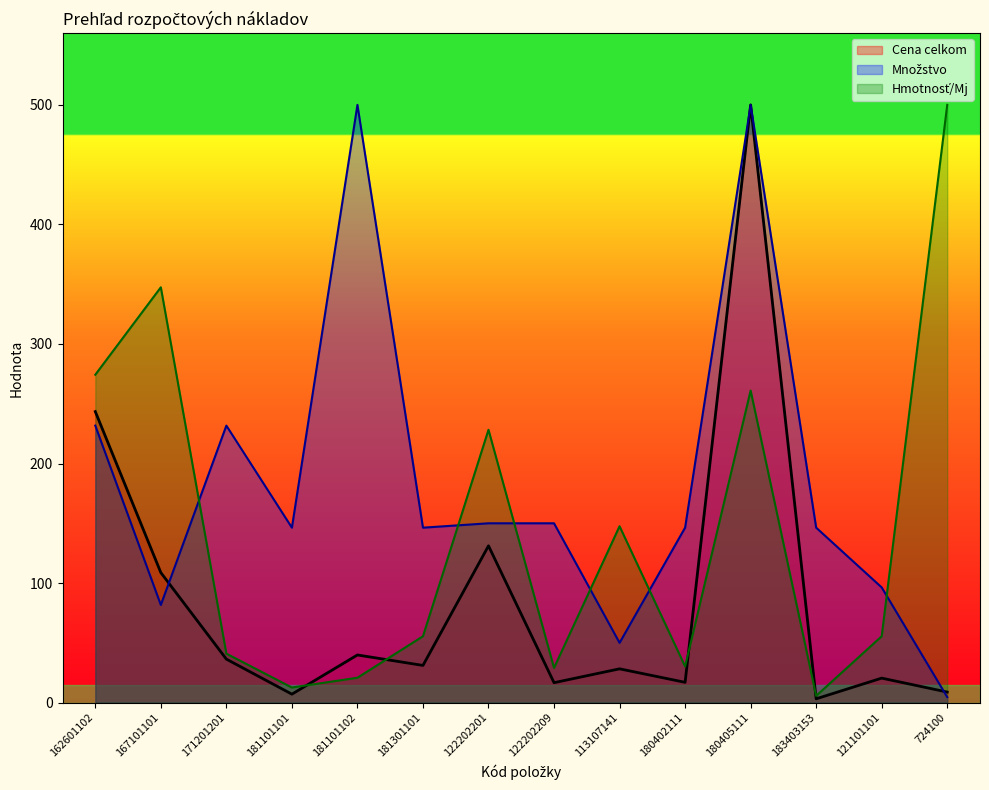

What is the difference between the maximum and minimum values in the Cena celkom series?

496.8